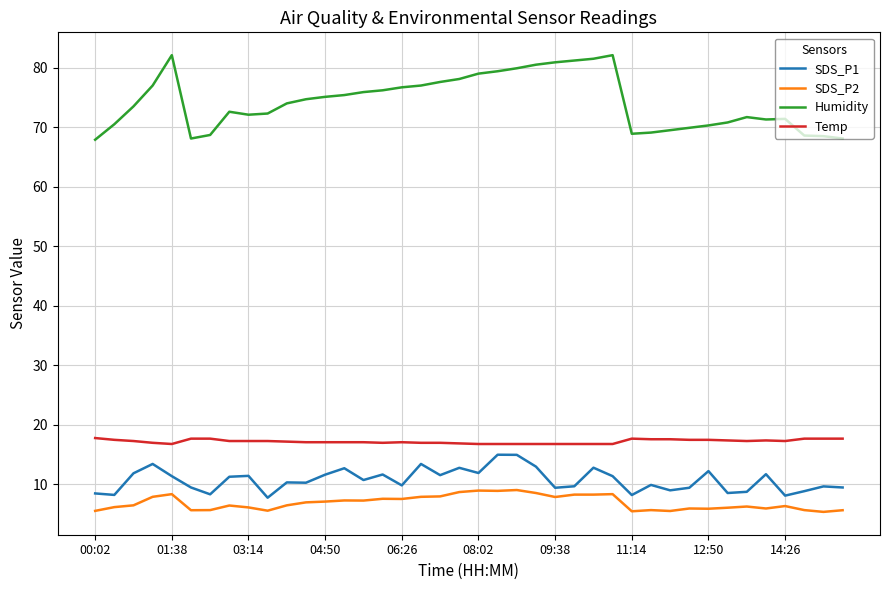

What is the sum of all SDS_P1 values?

429.4